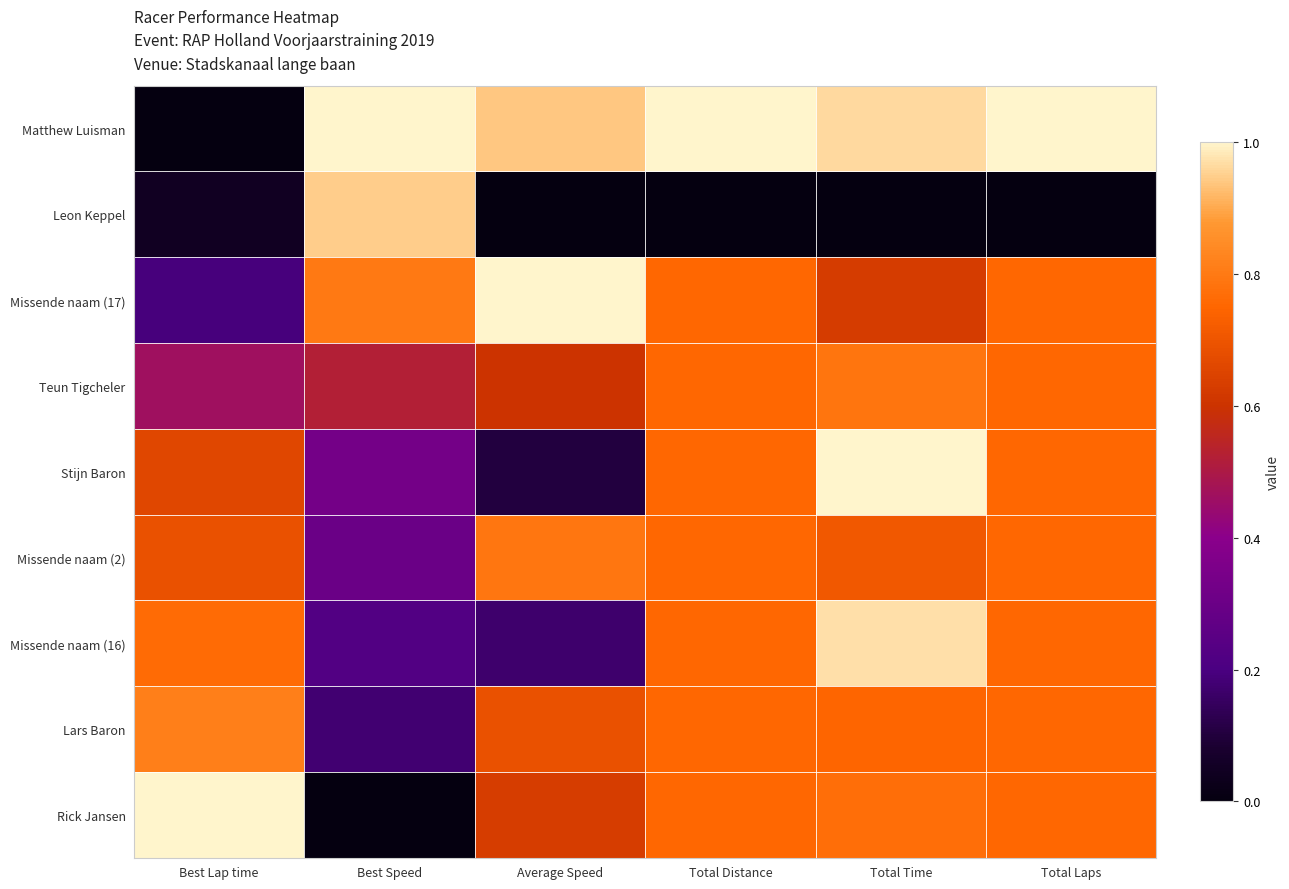

Reading right to left, extract all data points from this chart.

Matthew Luisman: Total Laps=1.0	Total Time=1.0	Total Distance=1.0	Average Speed=0.9	Best Speed=1.0	Best Lap time=0.0
Leon Keppel: Total Laps=0.0	Total Time=0.0	Total Distance=0.0	Average Speed=0.0	Best Speed=0.9	Best Lap time=0.0
Missende naam (17): Total Laps=0.8	Total Time=0.6	Total Distance=0.8	Average Speed=1.0	Best Speed=0.8	Best Lap time=0.2
Teun Tigcheler: Total Laps=0.8	Total Time=0.8	Total Distance=0.8	Average Speed=0.6	Best Speed=0.5	Best Lap time=0.5
Stijn Baron: Total Laps=0.8	Total Time=1.0	Total Distance=0.8	Average Speed=0.1	Best Speed=0.3	Best Lap time=0.7
Missende naam (2): Total Laps=0.8	Total Time=0.7	Total Distance=0.8	Average Speed=0.8	Best Speed=0.3	Best Lap time=0.7
Missende naam (16): Total Laps=0.8	Total Time=1.0	Total Distance=0.8	Average Speed=0.2	Best Speed=0.2	Best Lap time=0.8
Lars Baron: Total Laps=0.8	Total Time=0.7	Total Distance=0.8	Average Speed=0.7	Best Speed=0.2	Best Lap time=0.8
Rick Jansen: Total Laps=0.8	Total Time=0.8	Total Distance=0.8	Average Speed=0.6	Best Speed=0.0	Best Lap time=1.0